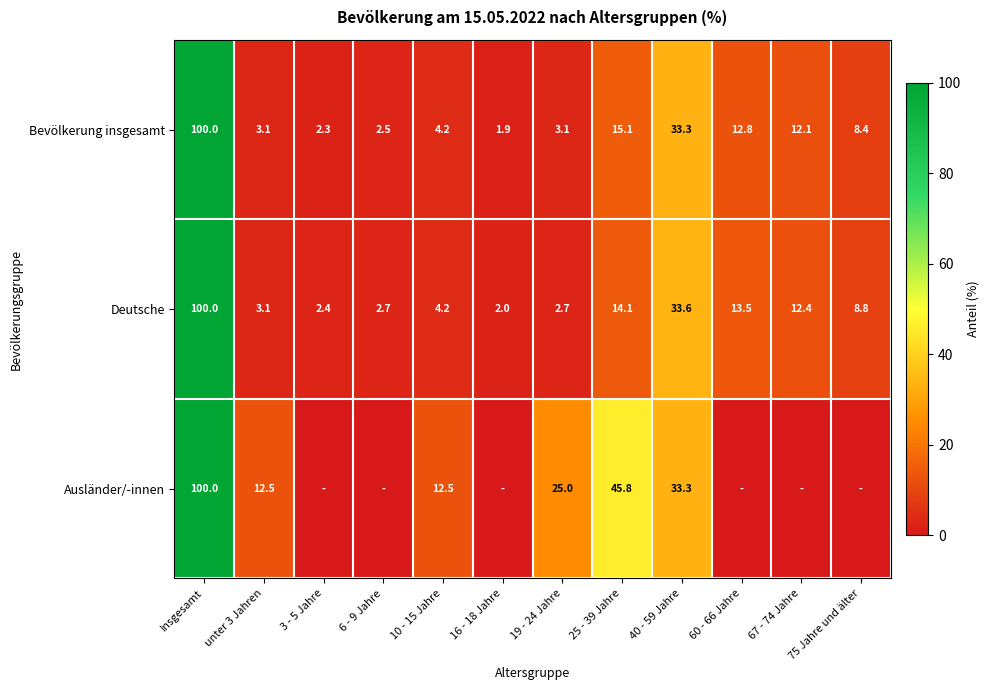

What is the difference between the second highest and minimum values in the Bevölkerung insgesamt series?

31.4